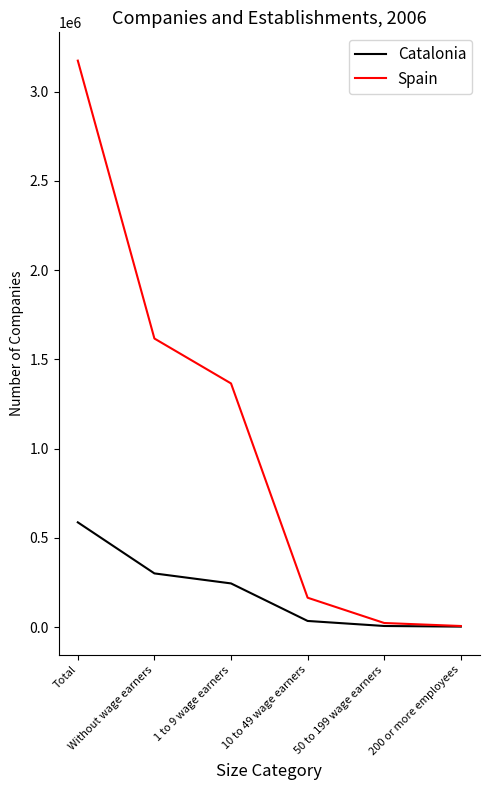

Which series has the largest total across all categories?

Spain